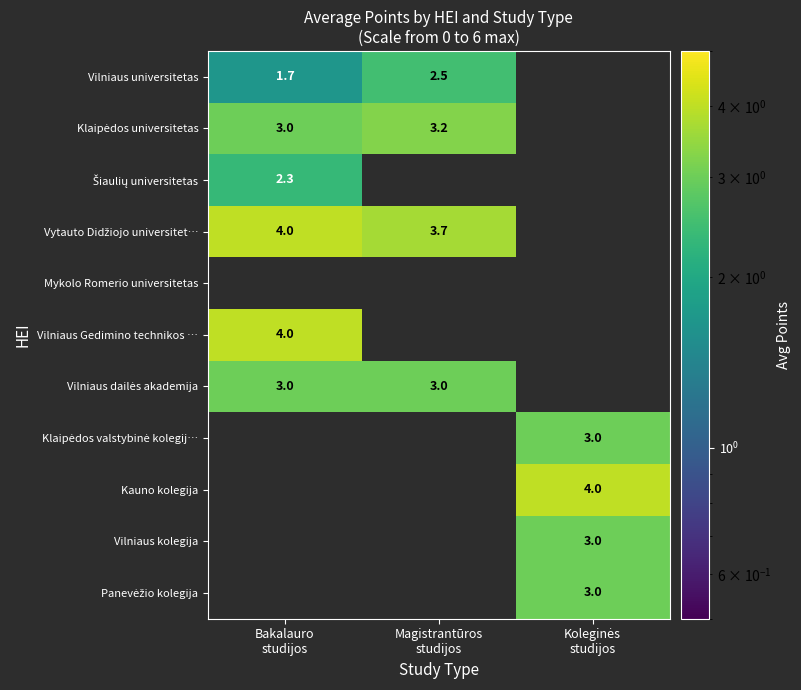

Which series has the largest range (max minus min)?

Vilniaus universitetas